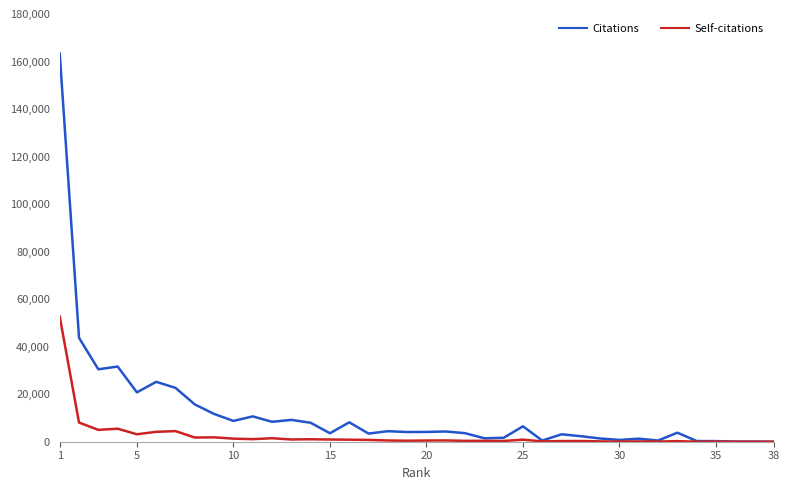

Which series has the widest spread of values?

Citations